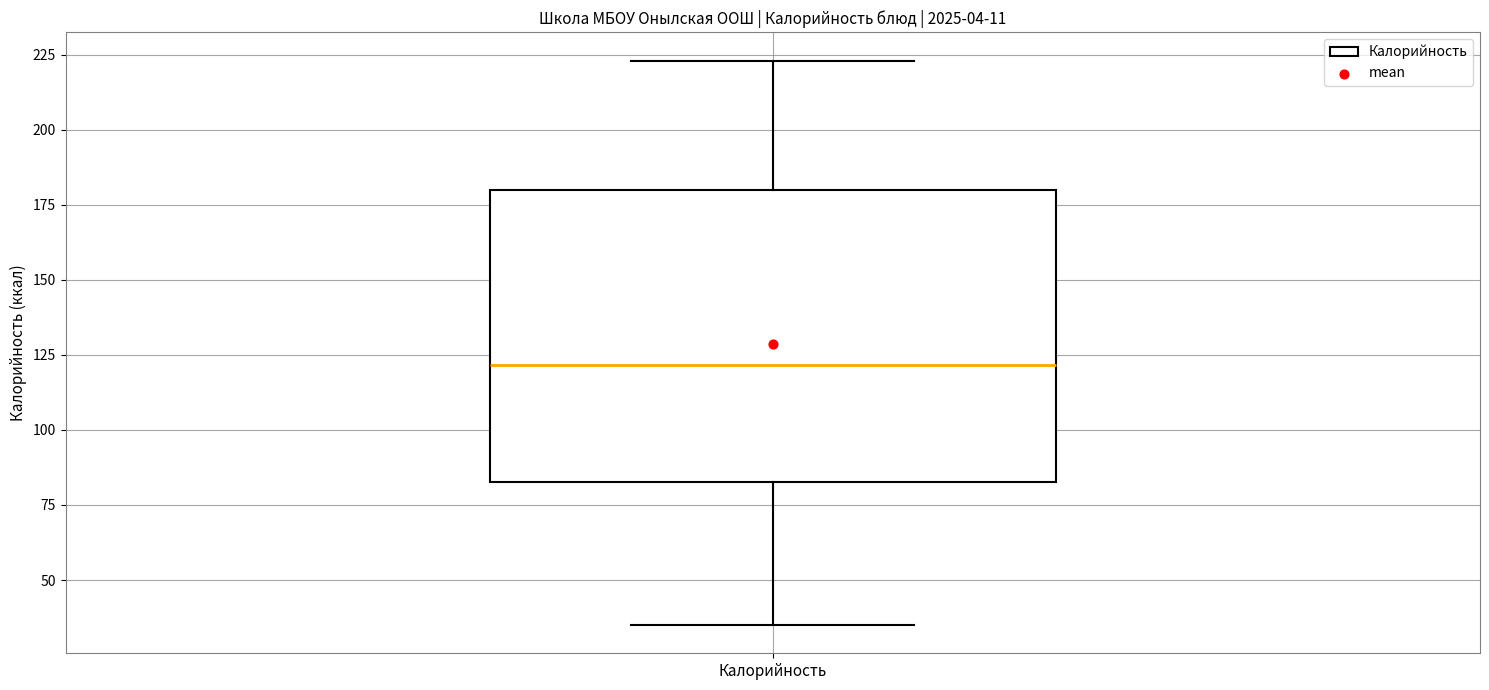

Transcribe this box plot: give where the median line is, the range the box spans, and where the two whiskers end, as read against the y-axis. The values are not printed on the chart, so give them approximately, as read against the axis.

median 120, box 85 to 180, whiskers 35 to 225